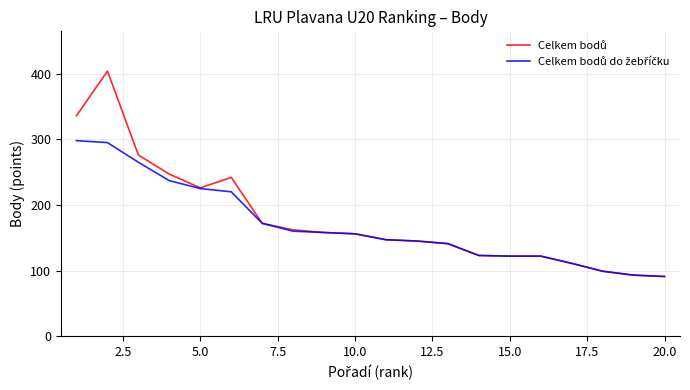

What is the smallest value displayed?

91